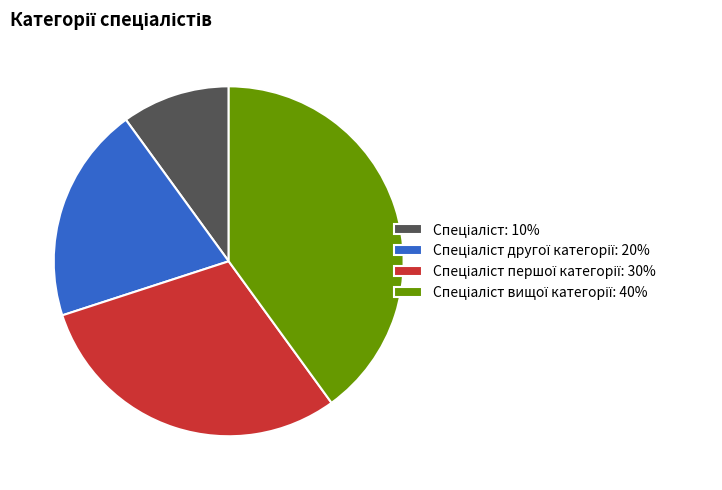

Is there any slice that represents more than half of the pie?

No